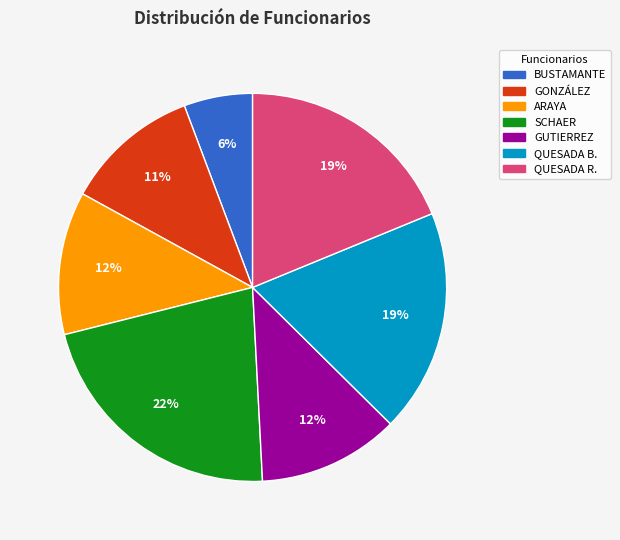

To the nearest percent, what is the average slice percentage?

14%